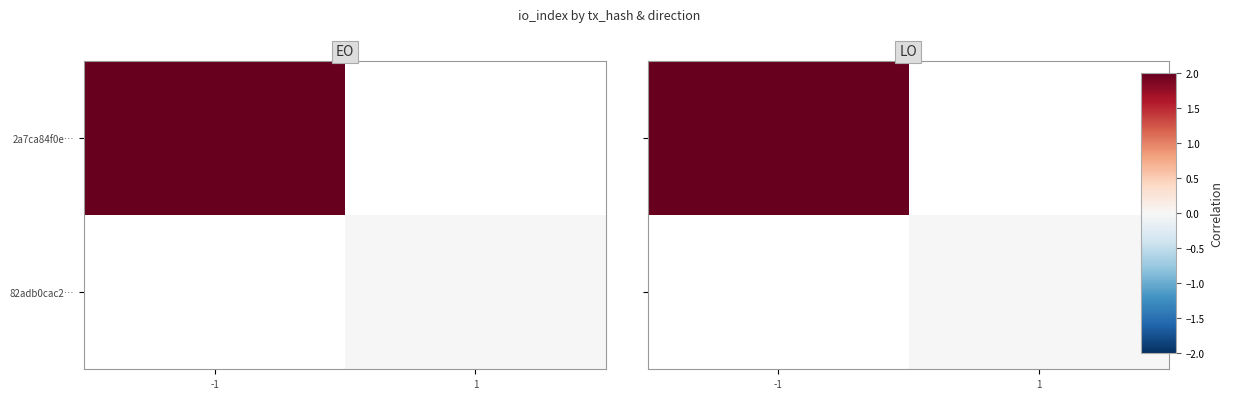

List the series in order of their peak value, highest first.

2a7ca84f0e…, 82adb0cac2…